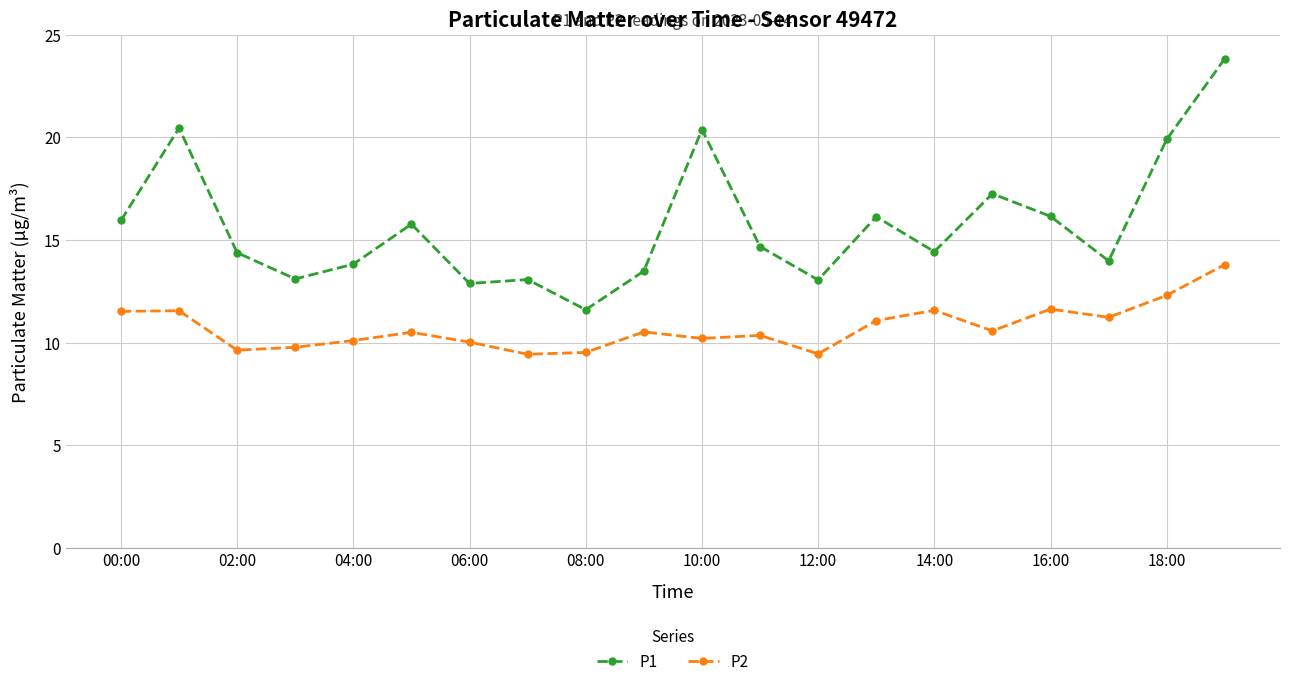

True or false: P1 and P2 cross at least once.

False